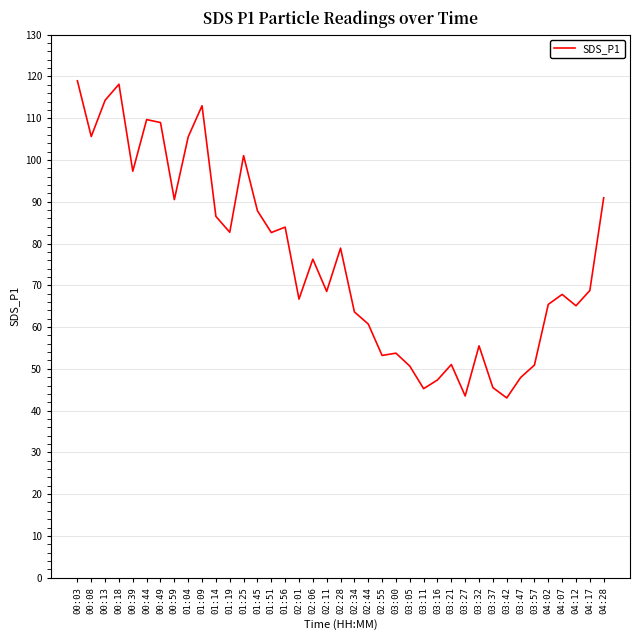

What is the maximum value shown in the chart?

119.0